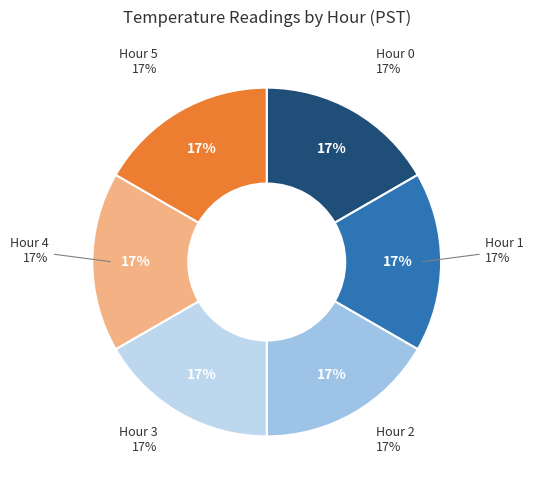

Count the number of slices in the pie.

6